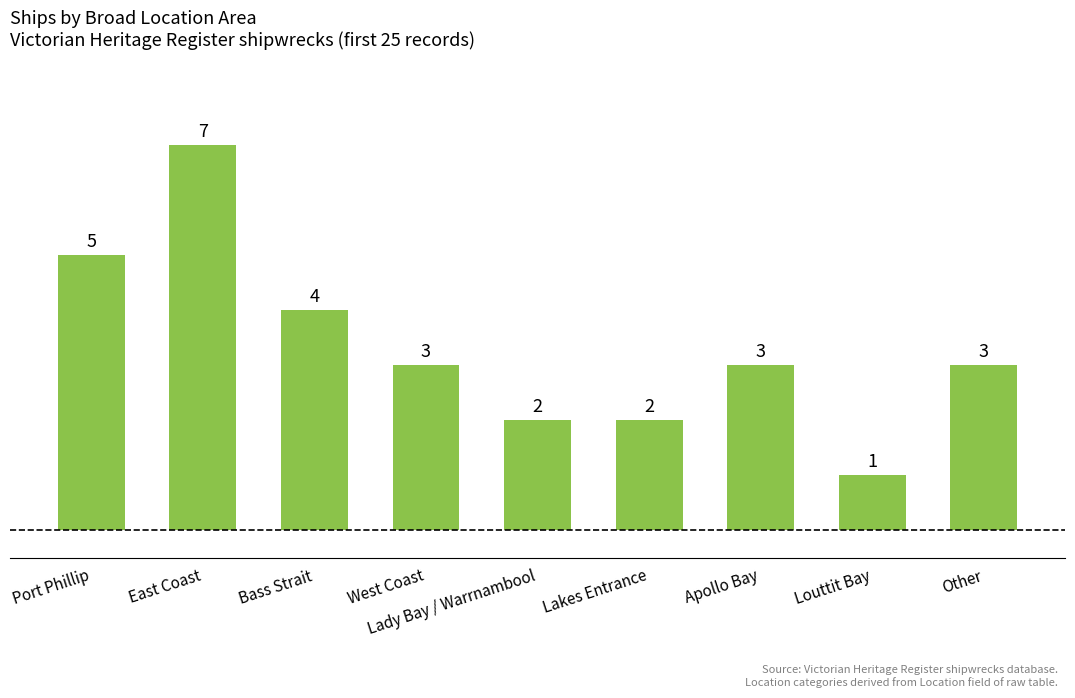

At which label does the data first exceed 3?

Port Phillip